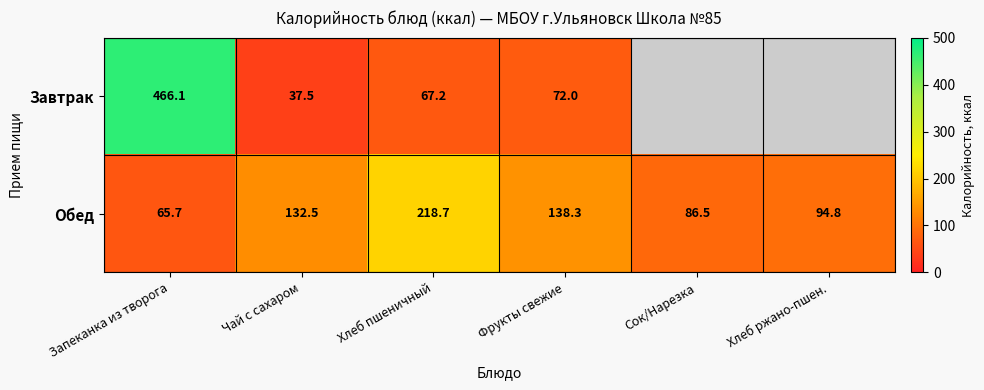

How many data points in Обед are above 132?

3